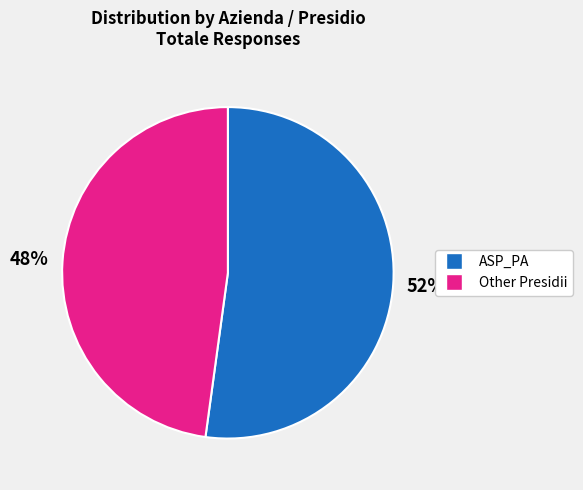

To the nearest percent, what is the average slice percentage?

50%